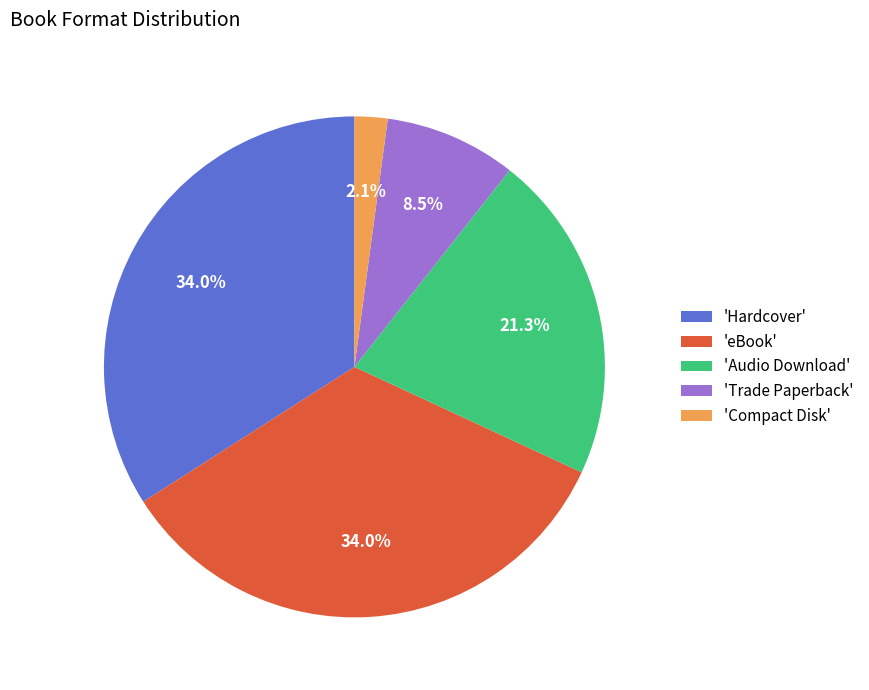

Which has a higher value, 'Compact Disk' or 'Trade Paperback'?

'Trade Paperback'